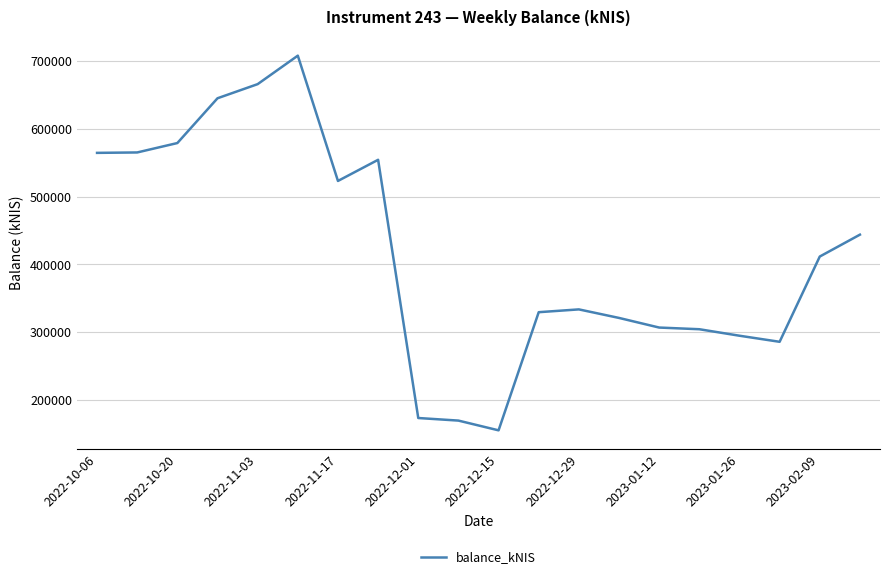

What is the minimum value shown in the chart?

155181.4